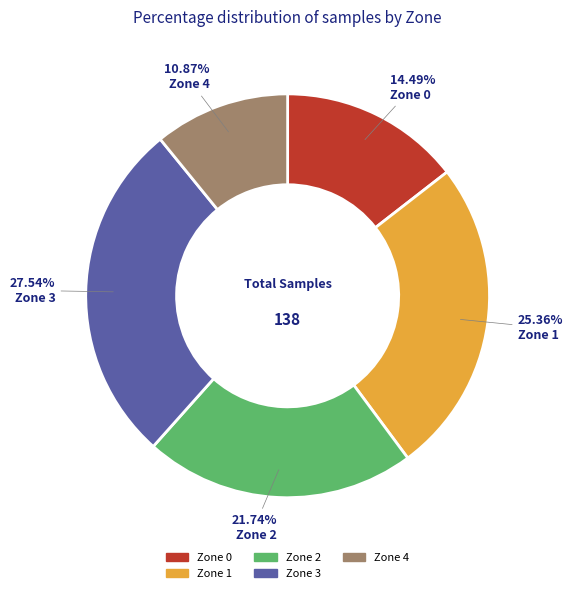

How many segments does this pie chart have?

5